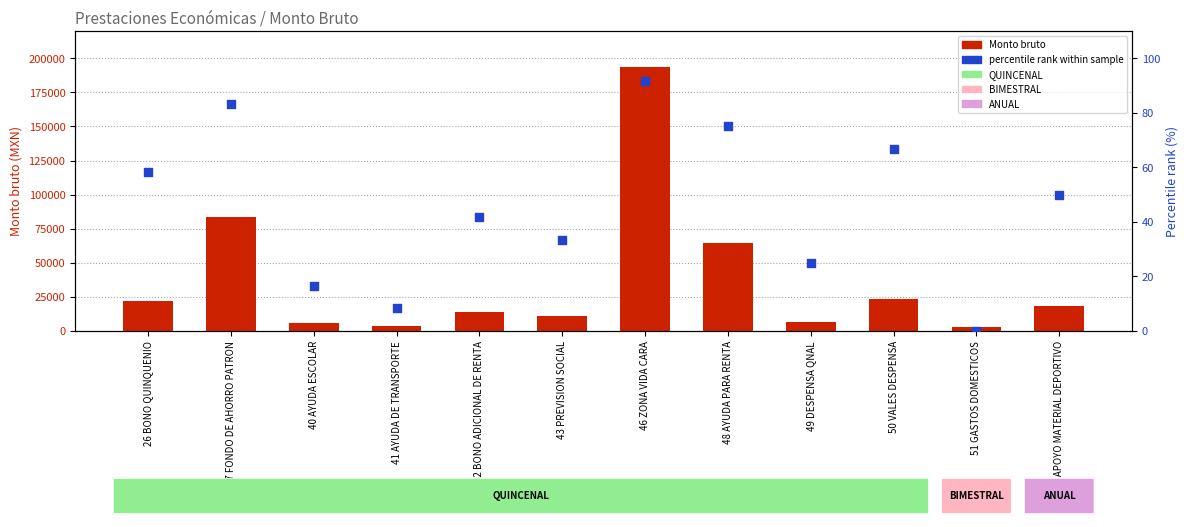

At how many categories does at least one series exceed 163966?

1